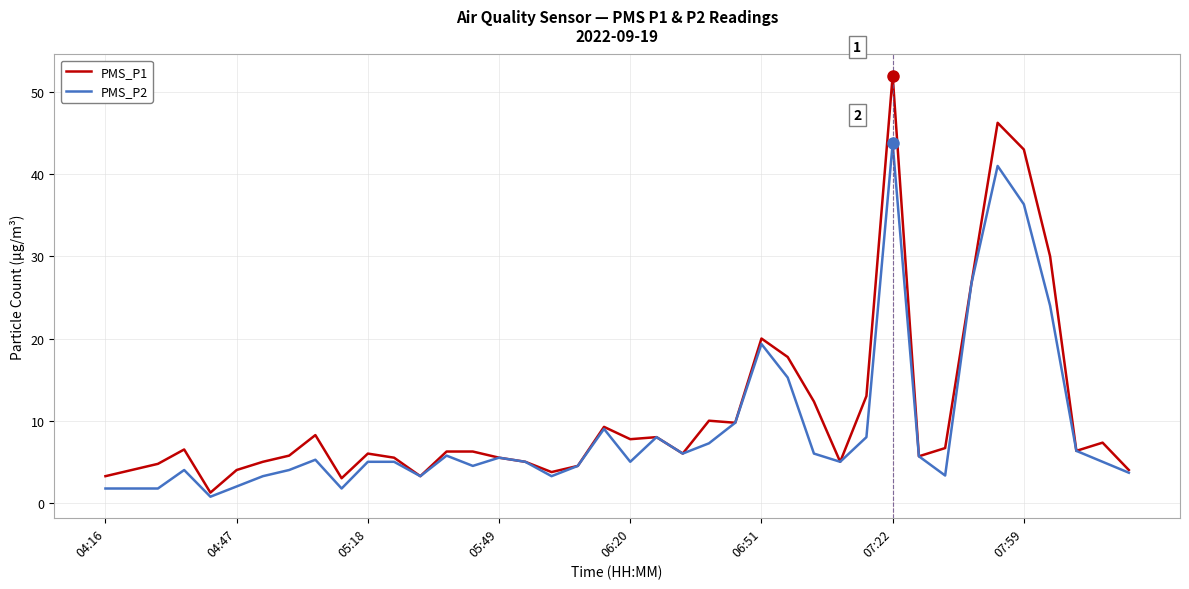

Count the number of data series in this chart.

2